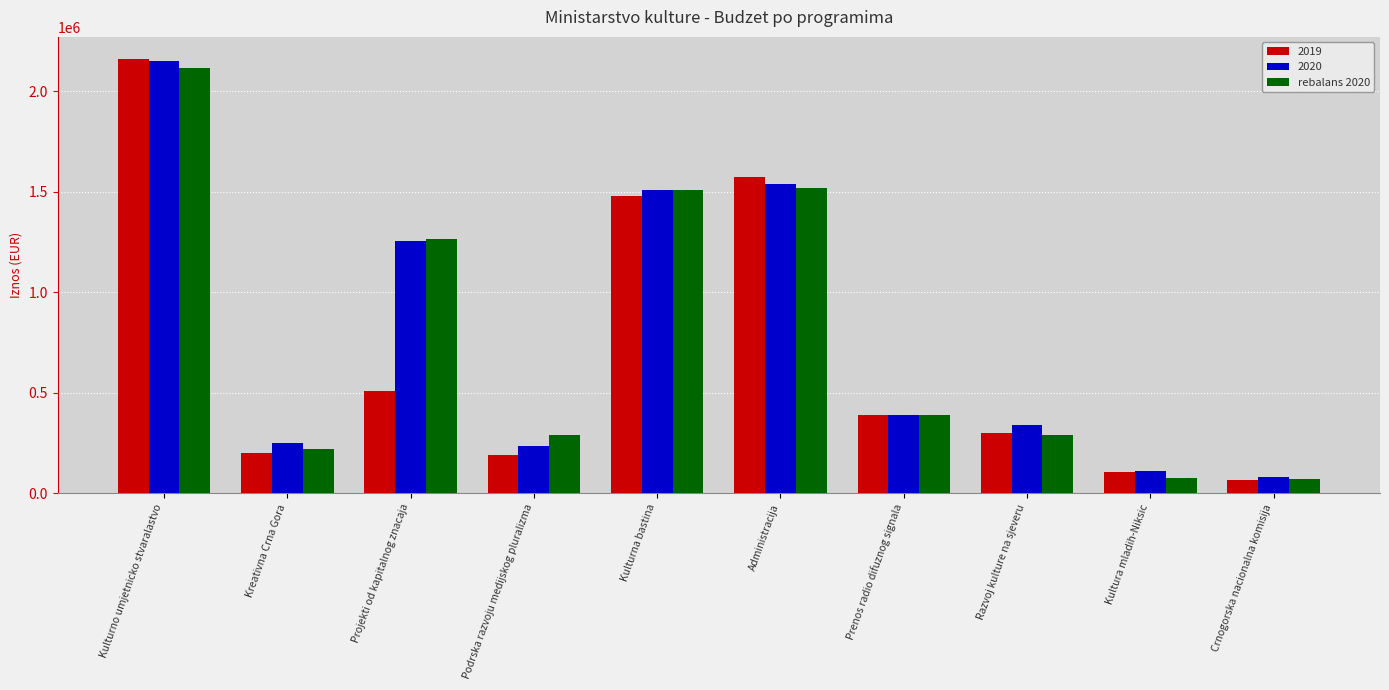

Is it true that 2020 equals 340000.0 at Razvoj kulture na sjeveru?

True